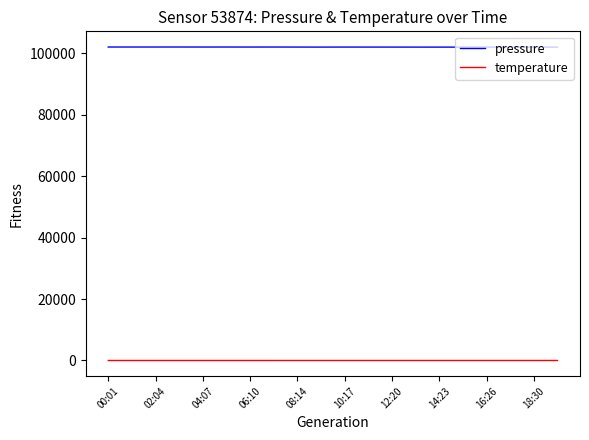

Which series has the largest total across all categories?

pressure